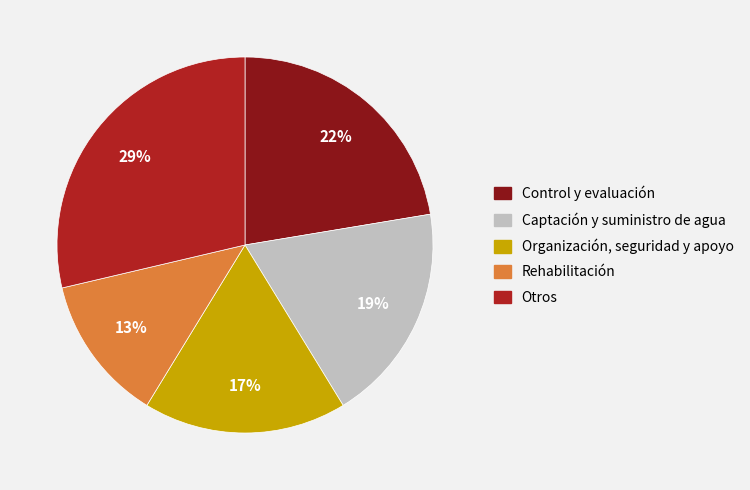

Count the number of slices in the pie.

5